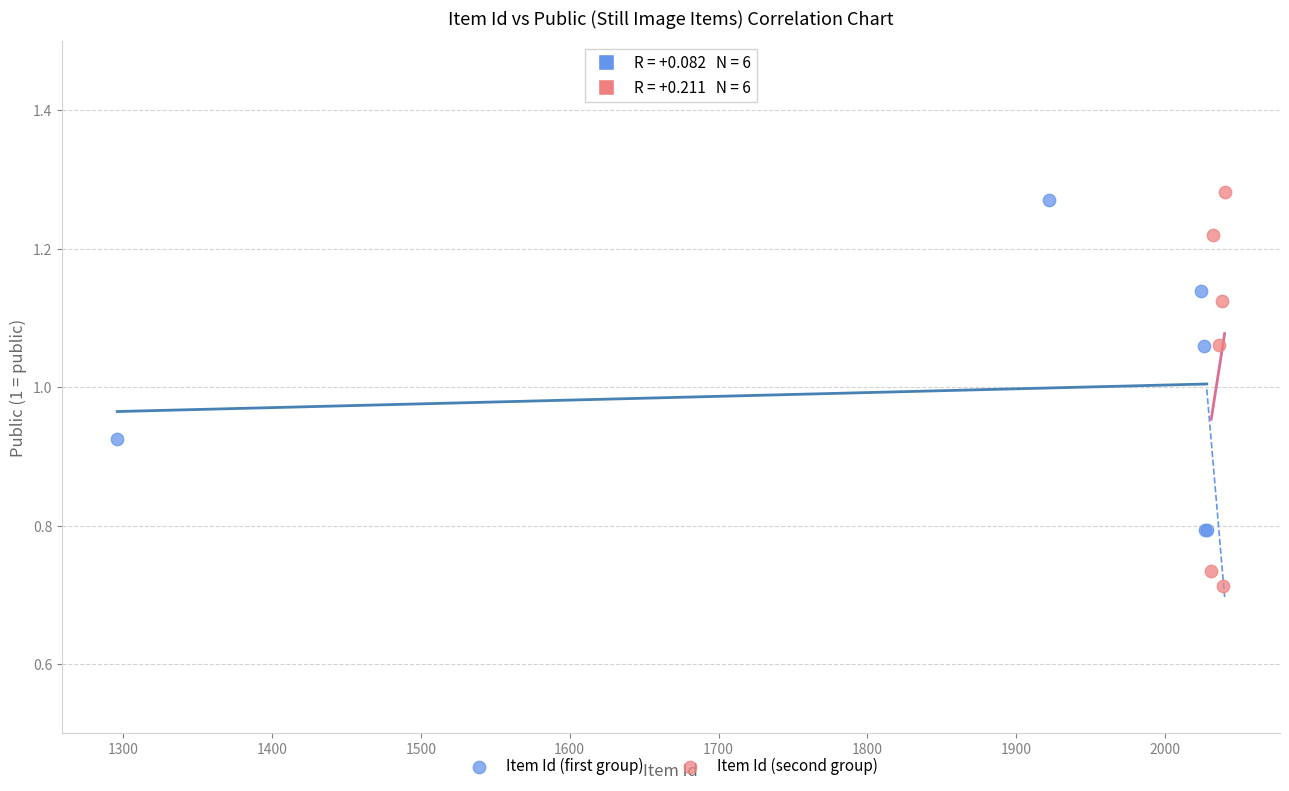

Which series reaches the minimum Y coordinate?

Item Id (second group)